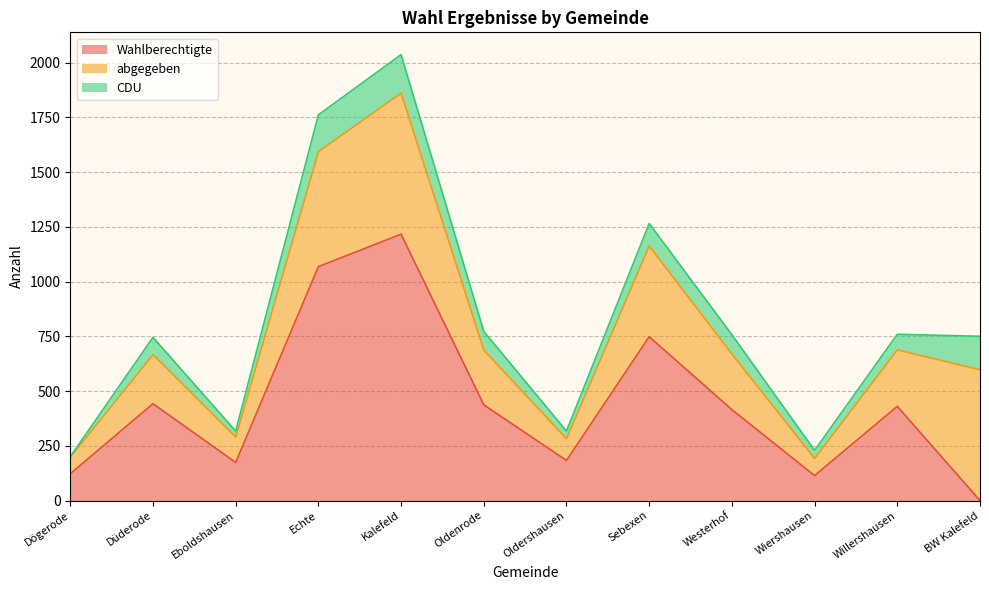

Reading left to right, what are all the values shown in this chart?

Wahlberechtigte: 122	442	174	1068	1216	437	183	748	415	114	430	0
abgegeben: 76	224	116	525	644	250	99	414	254	78	258	597
CDU: 2	79	27	168	176	85	35	103	88	37	71	153